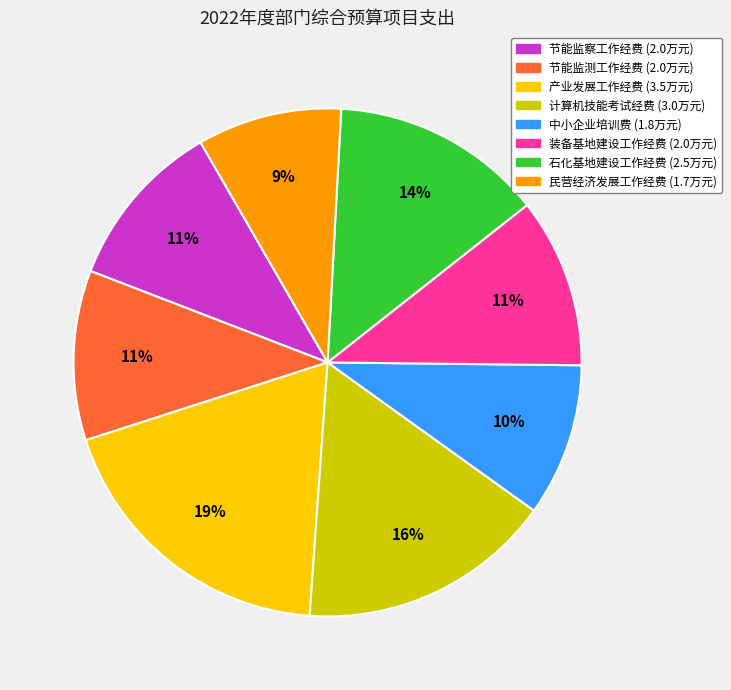

The 中小企业培训费 slice represents 1% of the pie. True or false?

False